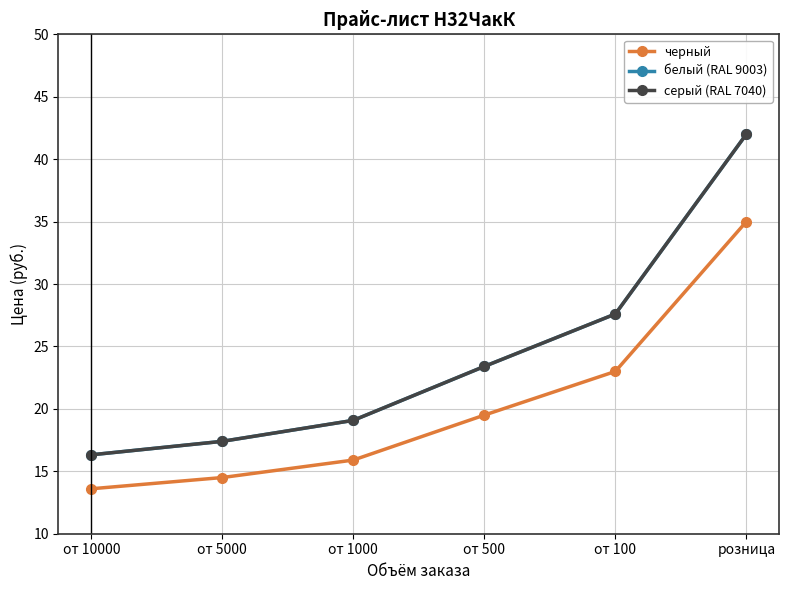

What is the highest value of the серый (RAL 7040) series?

42.0